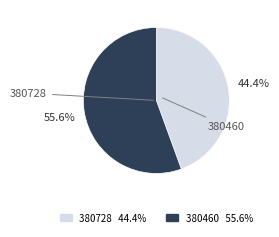

Approximately how many times larger is the value at 380728 compared to 380460?

0.8